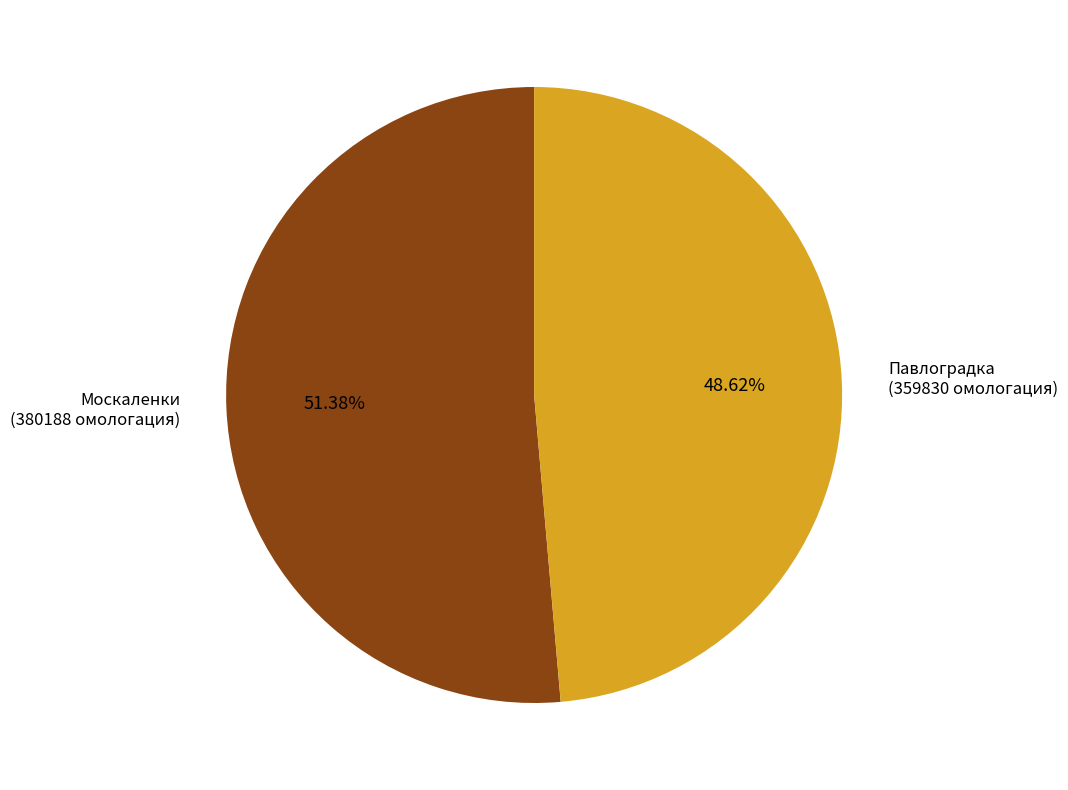

Which category has the smallest portion of the pie?

Павлоградка